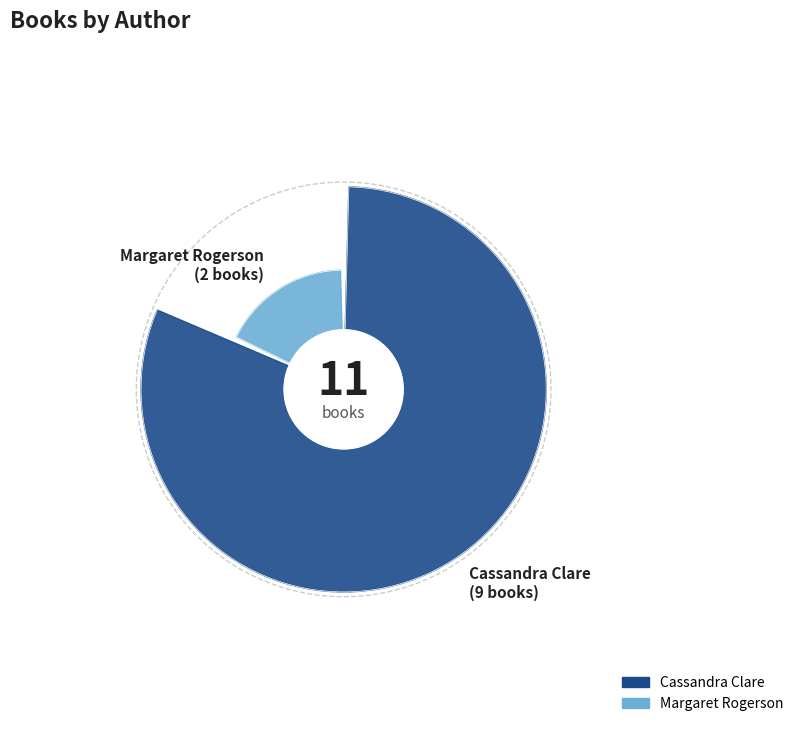

What is the ratio of the value at Margaret Rogerson to the value at Cassandra Clare?

0.2